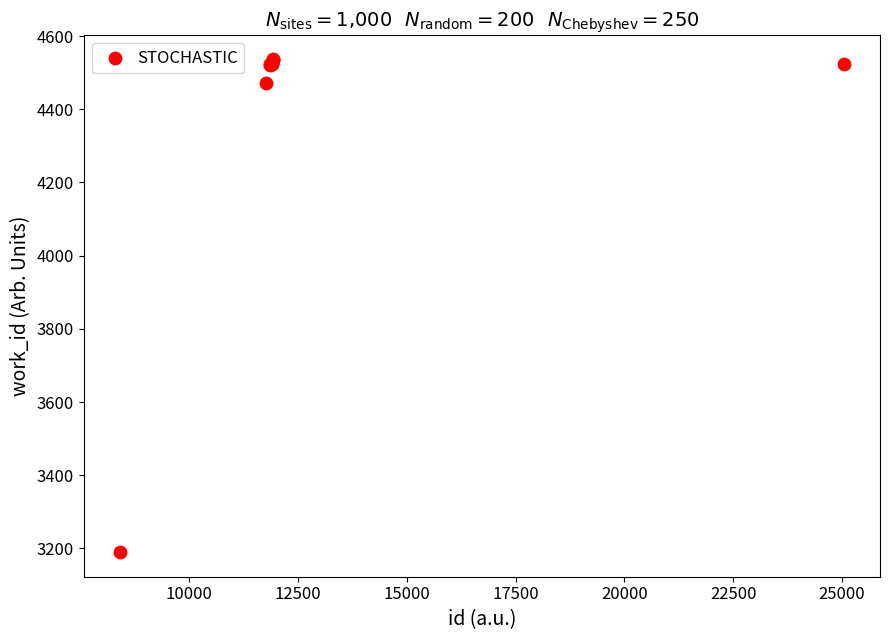

What Y value in the scatter plot is closest to 3863?

4473